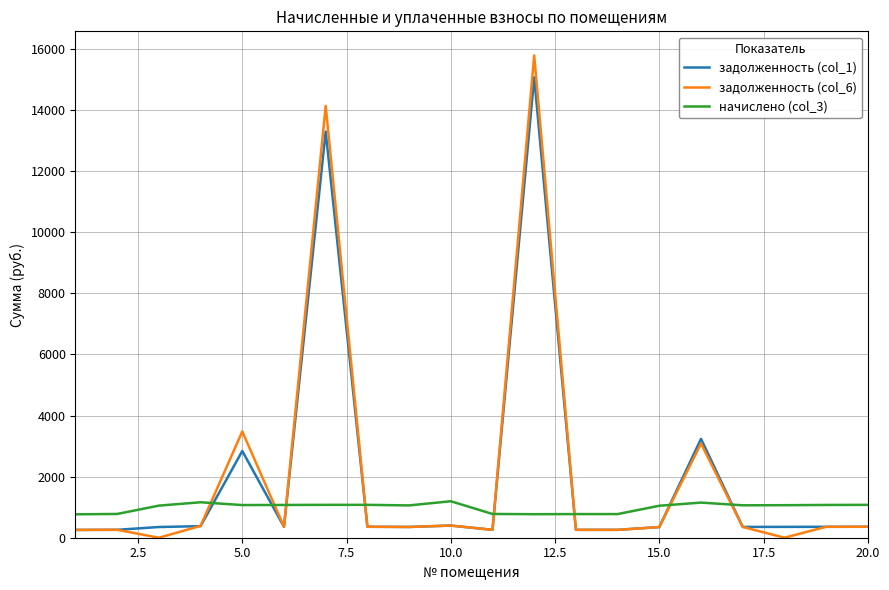

What is the highest value of the начислено (col_3) series?

1194.6